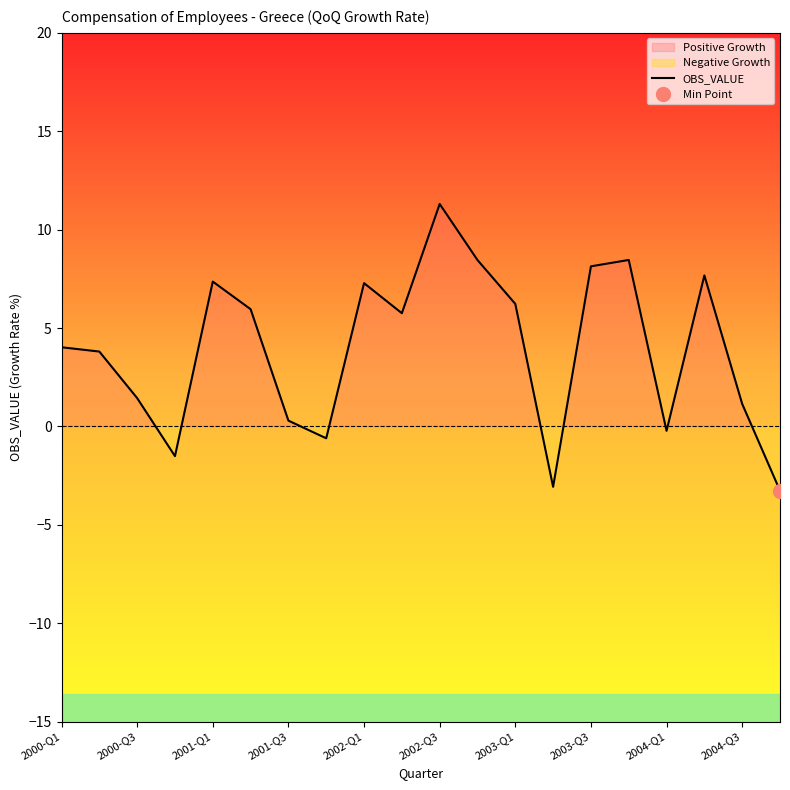

Where does the OBS_VALUE series first go above 5?

2001-Q1